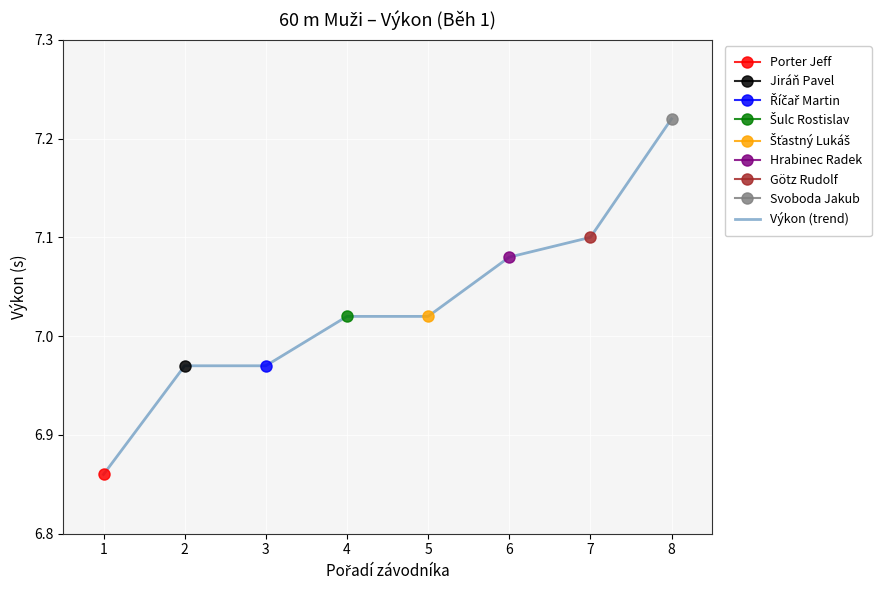

Reading right to left, extract all data points from this chart.

7.2	7.1	7.1	7.0	7.0	7.0	7.0	6.9